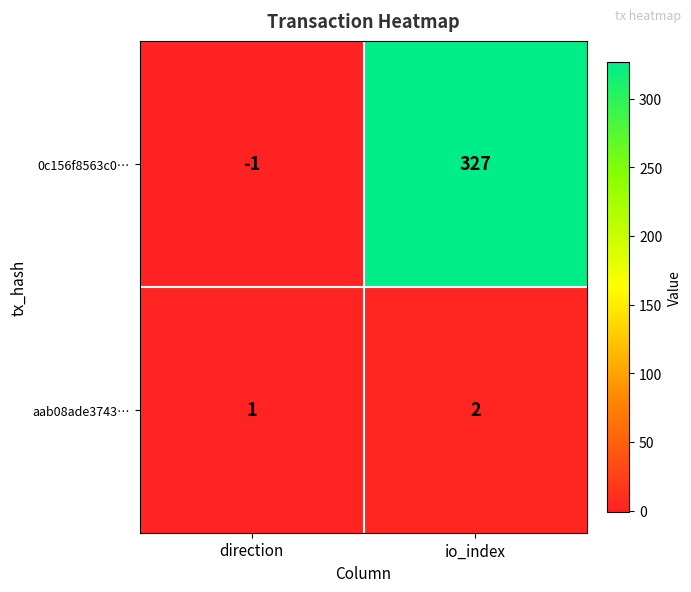

What is the sum of all aab08ade3743… values?

3